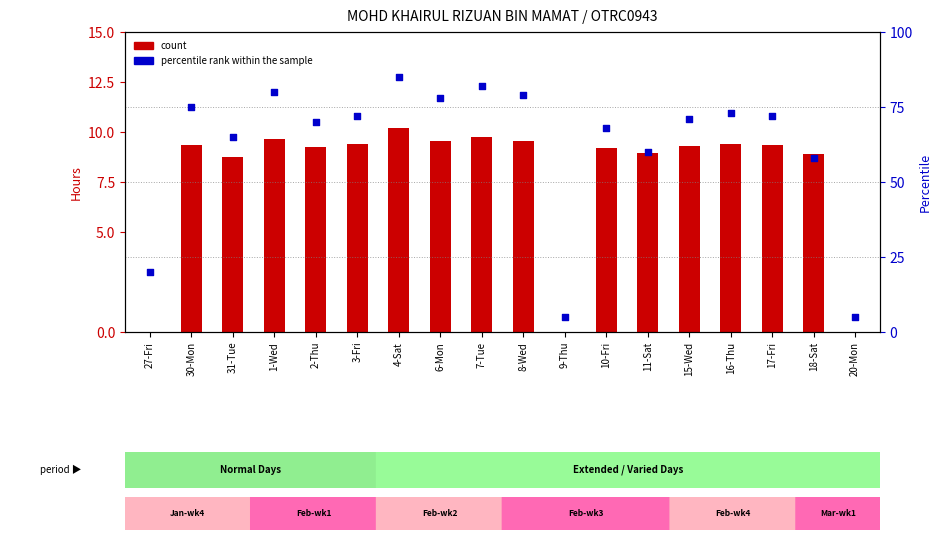

Which series has the largest Y range (max minus min)?

percentile rank within the sample